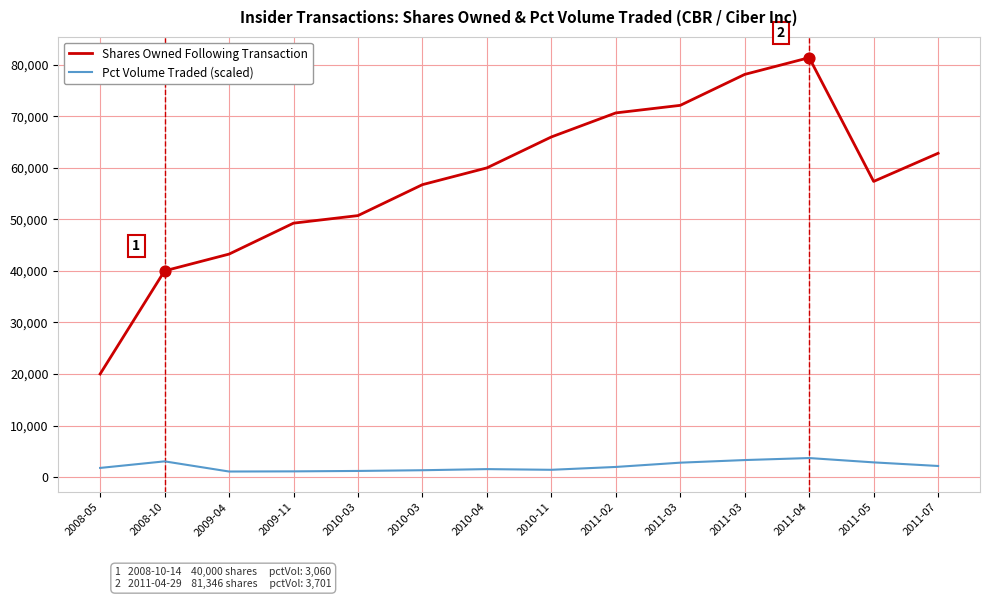

Which series has the largest total across all categories?

Shares Owned Following Transaction